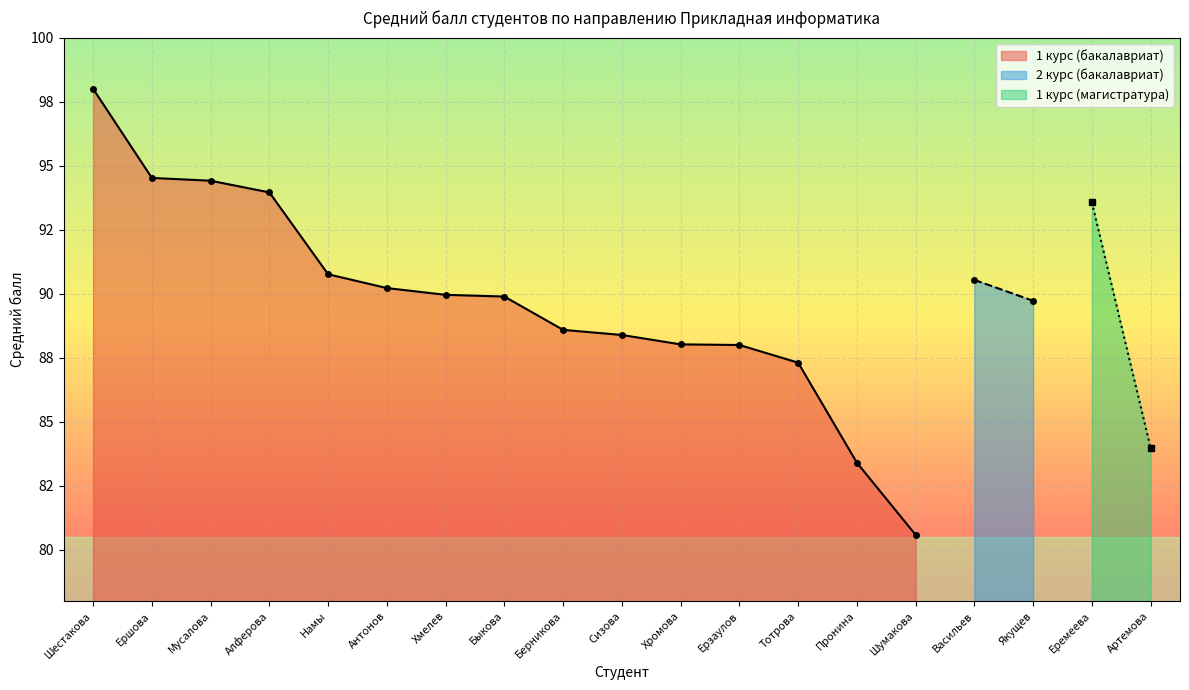

At which label is Группа (курс) closest to 2?

Васильев